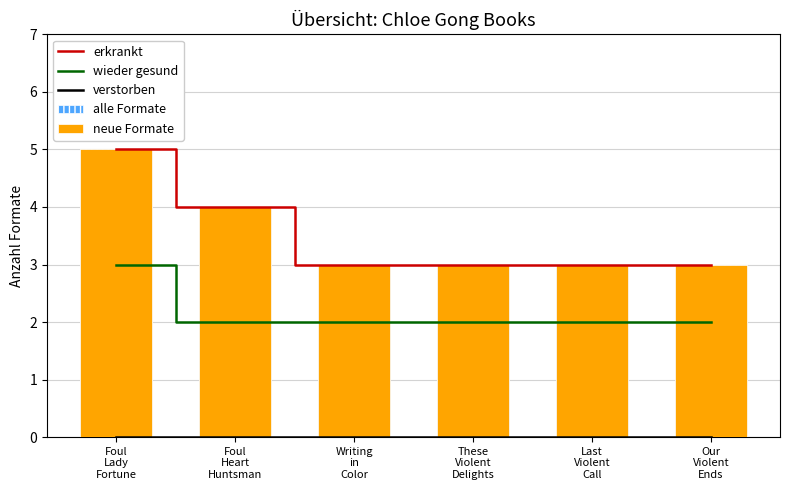

What is the value of the alle Formate bar at the 1st from the left?

5